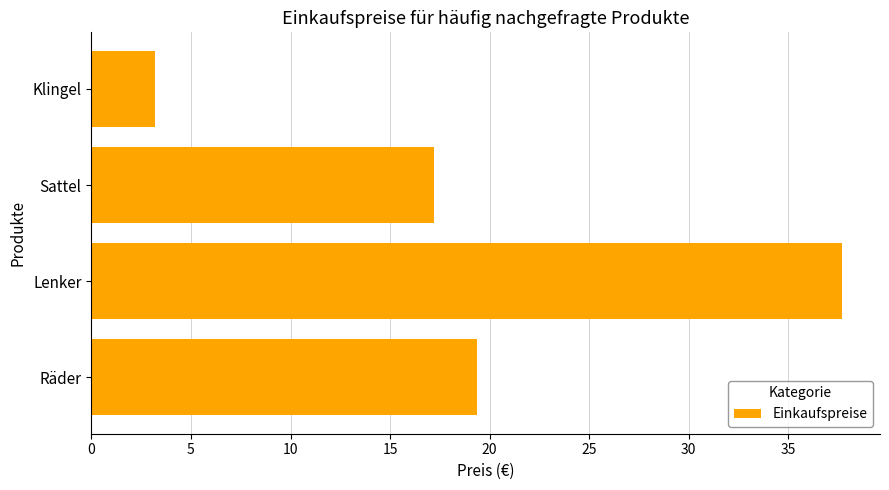

At which label is the value closest to 20?

Räder